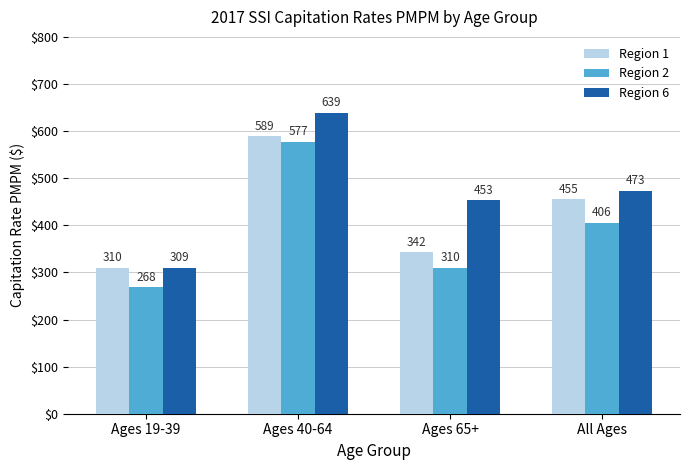

What is the difference between the maximum and minimum values in the Region 1 series?

278.9